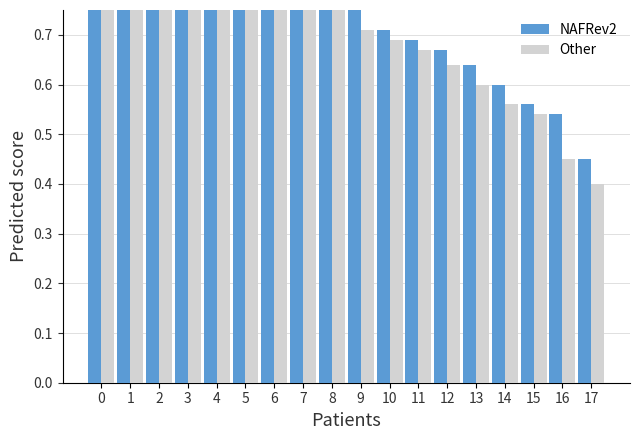

Is it true that Other equals 1.5 at 7?

False